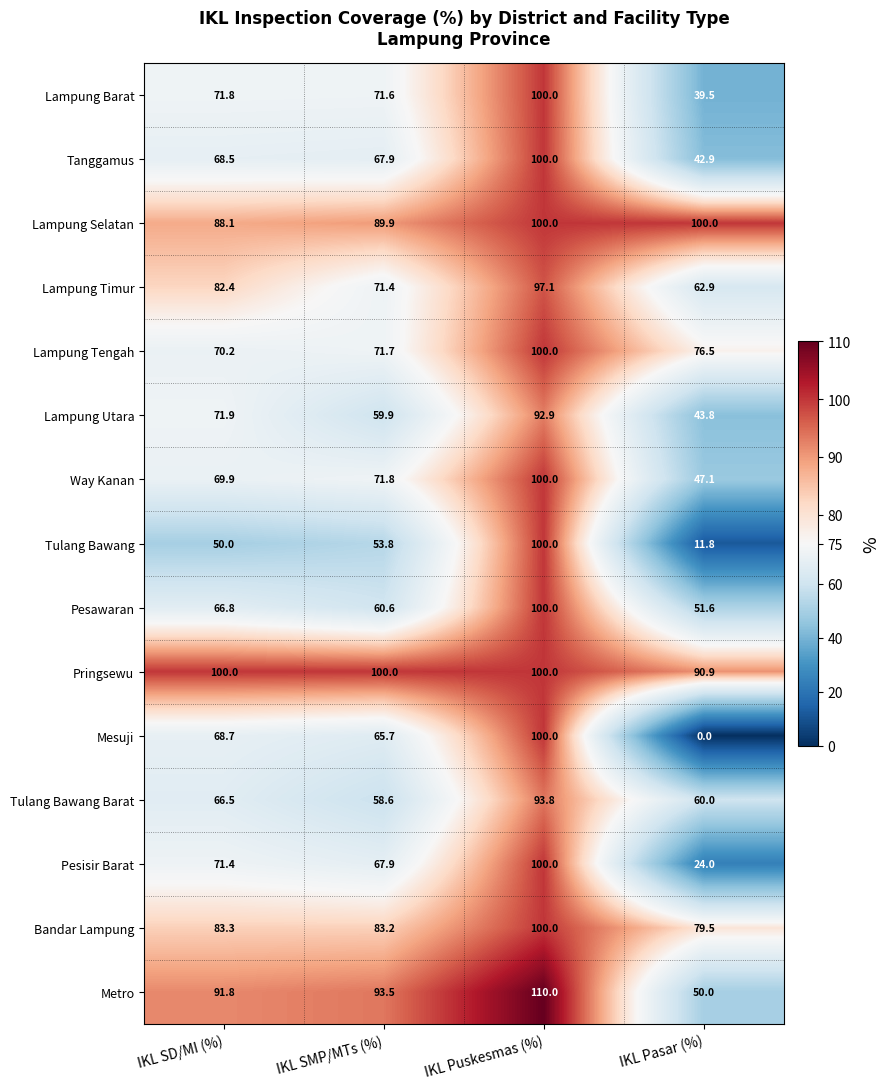

List the labels in order of Mesuji value, largest first.

IKL Puskesmas (%), IKL SD/MI (%), IKL SMP/MTs (%), IKL Pasar (%)